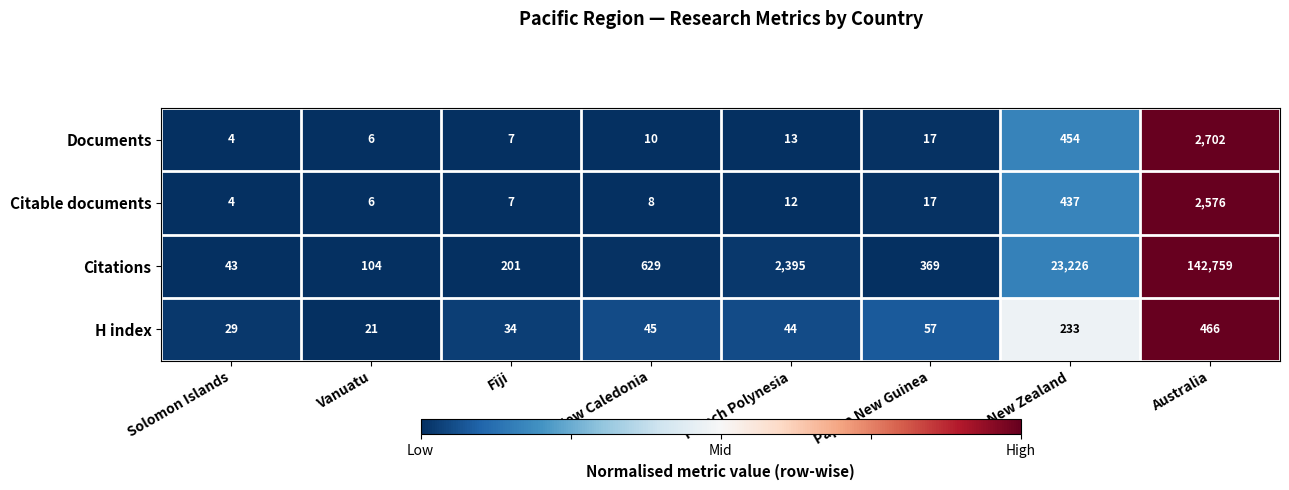

List the series in order of their peak value, highest first.

Citations, Documents, Citable documents, H index